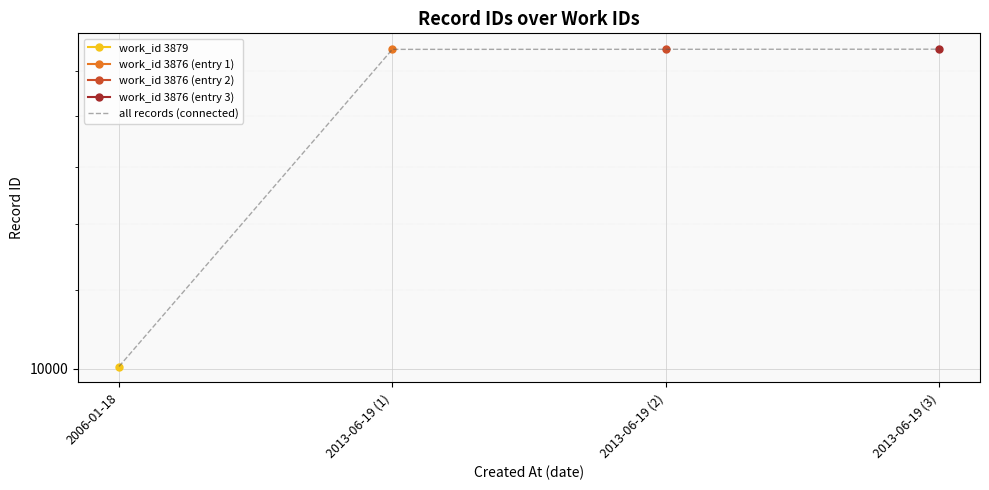

True or false: the data has more than 1 interior local peaks.

False